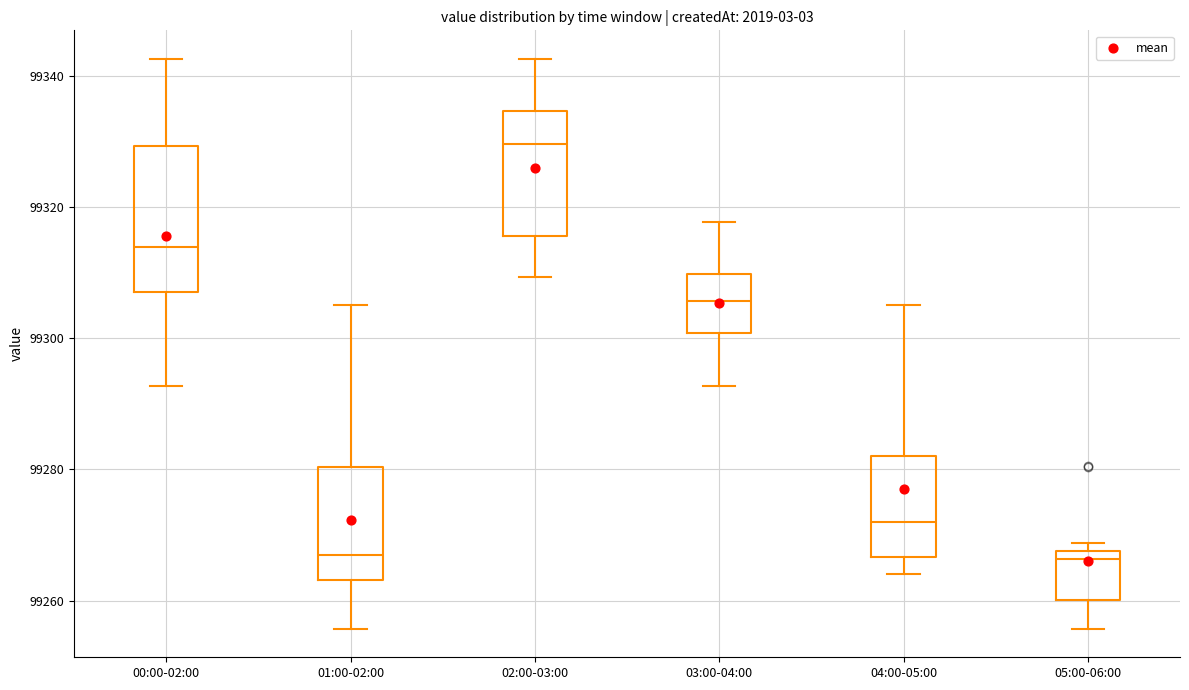

Comparing the boxes themselves (not the whiskers), which one is the tallest?

00:00-02:00